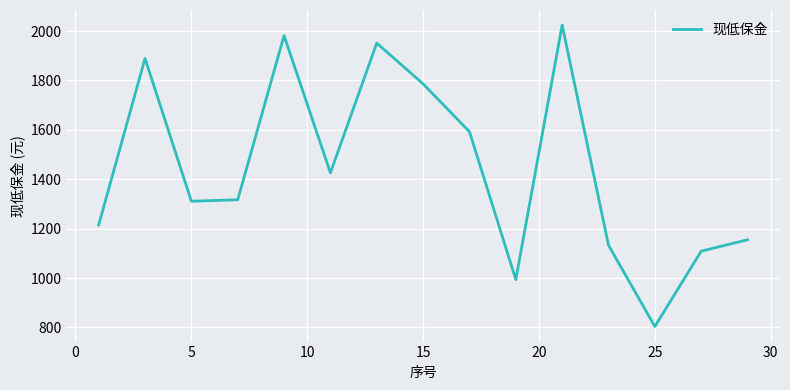

What is the difference between the maximum and minimum values?

1220.0